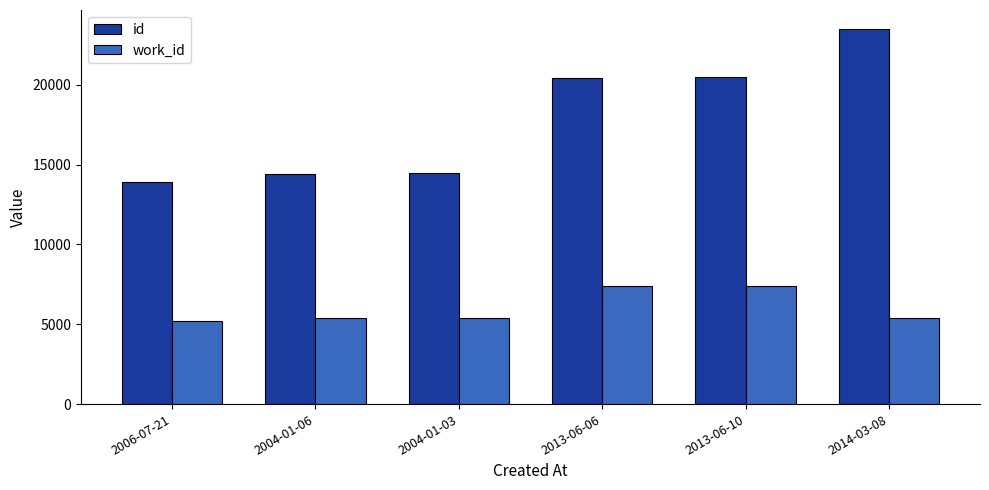

Between 2006-07-21 and 2013-06-06, which series saw the biggest shift?

id